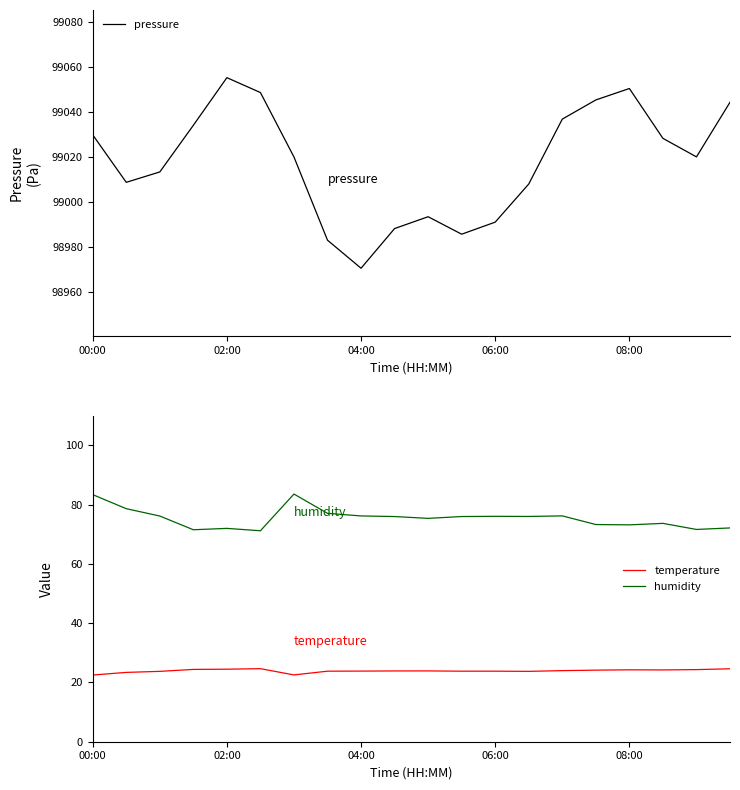

How many lines are shown in the chart?

3